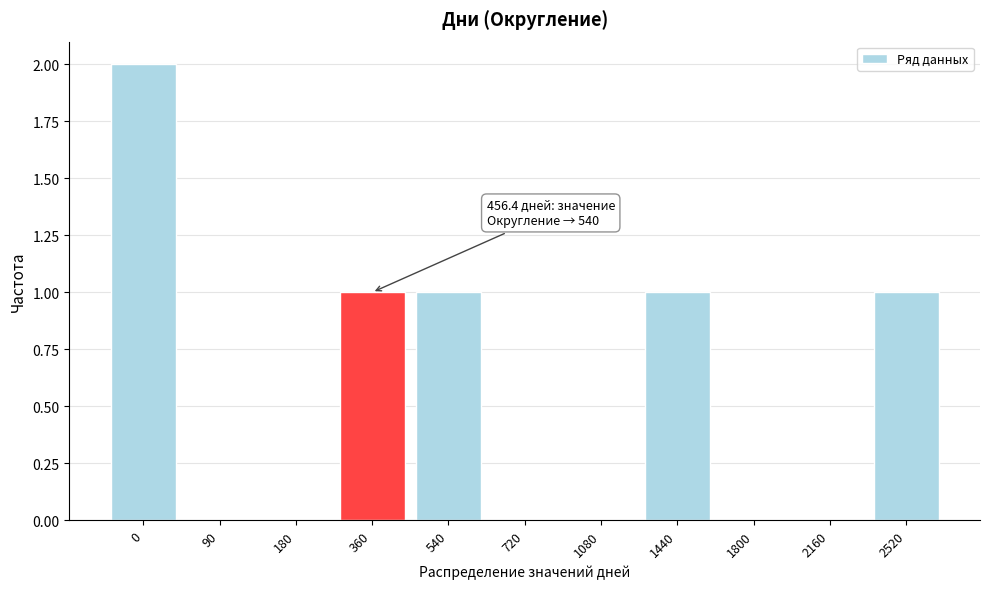

Reading left to right, what are all the values shown in this chart?

0=2	90=0	180=0	360=1	540=1	720=0	1080=0	1440=1	1800=0	2160=0	2520=1